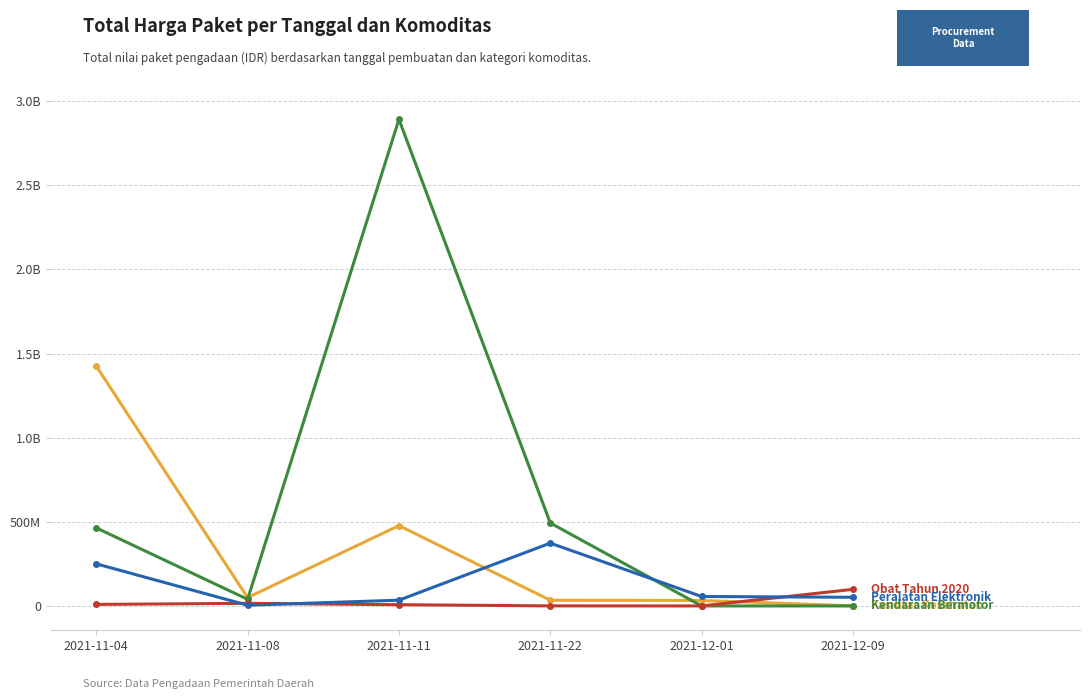

Does the chart have visible grid lines?

Yes